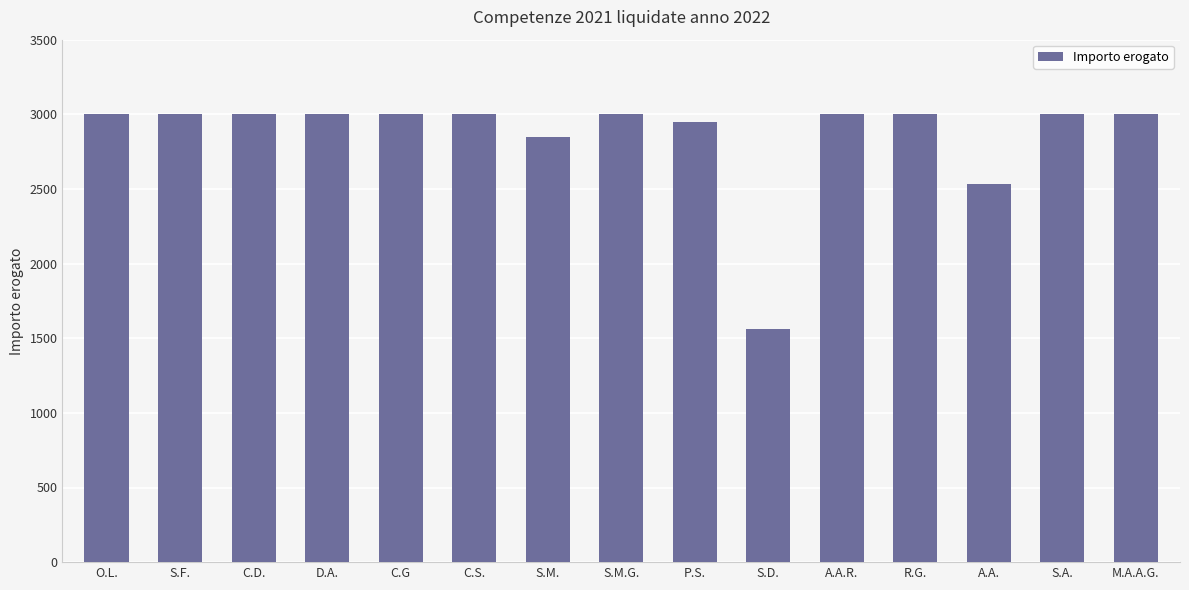

The chart shows a value of 3000.0 at S.M.G.. True or false?

True